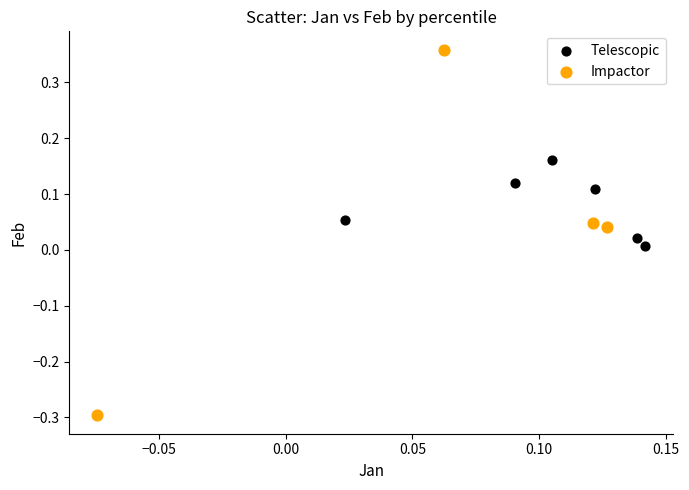

Which series reaches the minimum Y coordinate?

Impactor